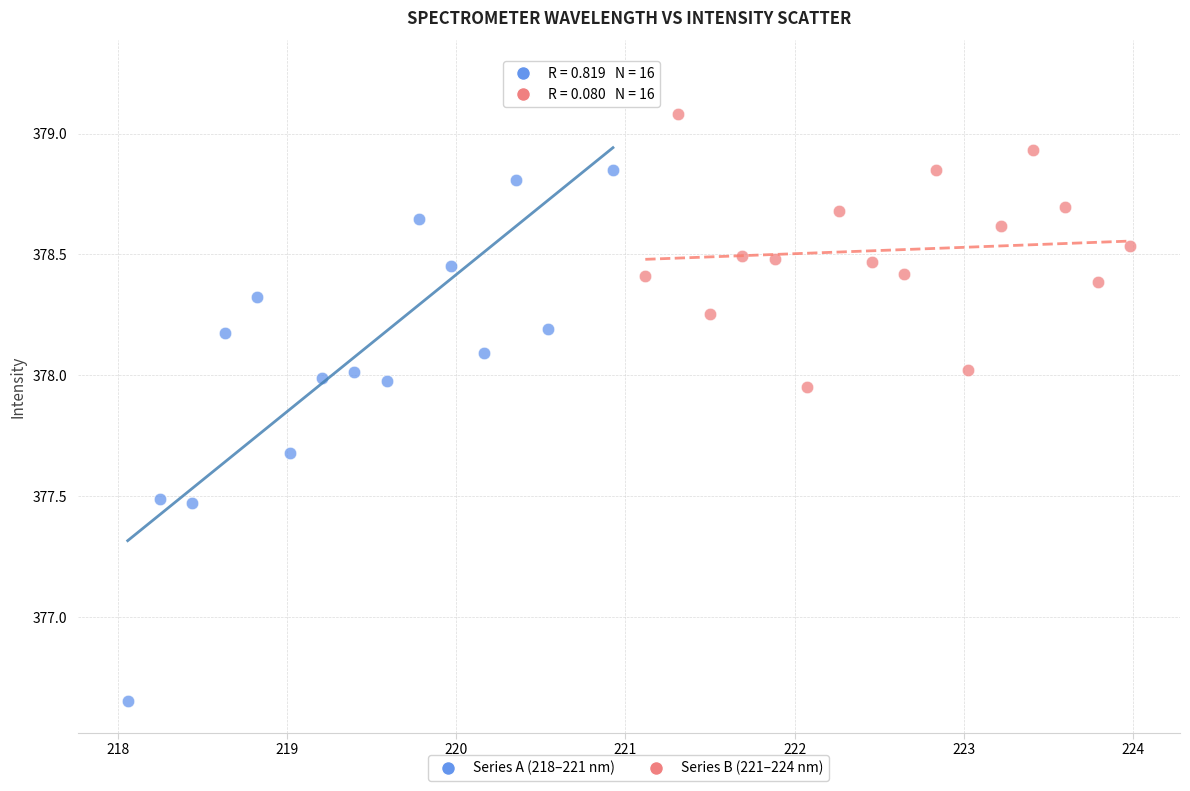

Which series reaches the minimum Y coordinate?

Series A (218–221 nm)